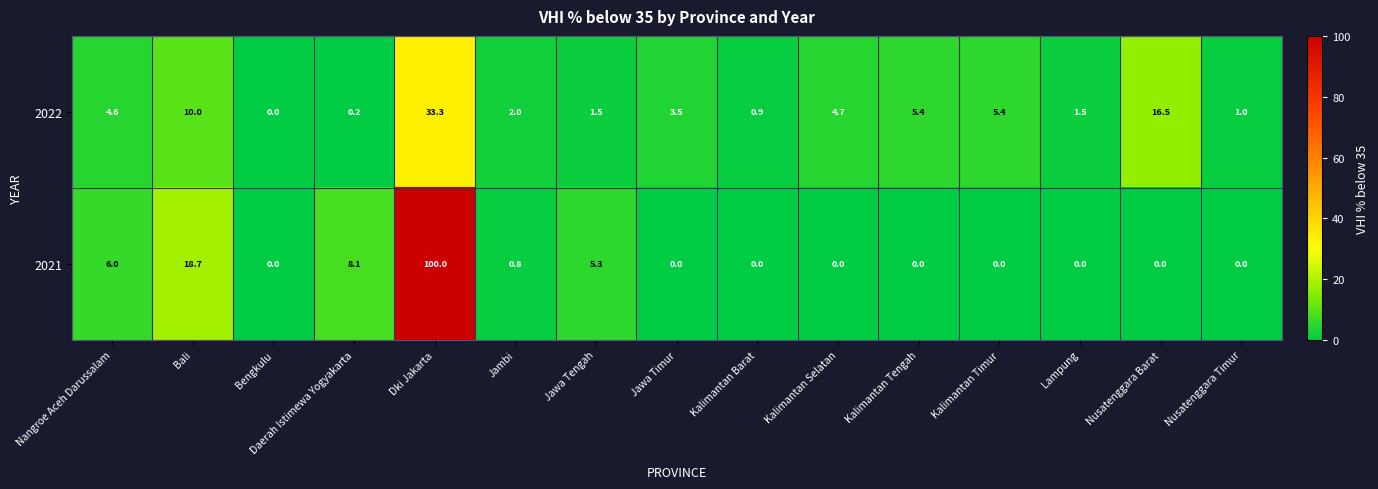

What is the sum of the 2022 values at Lampung and Jawa Tengah?

3.0